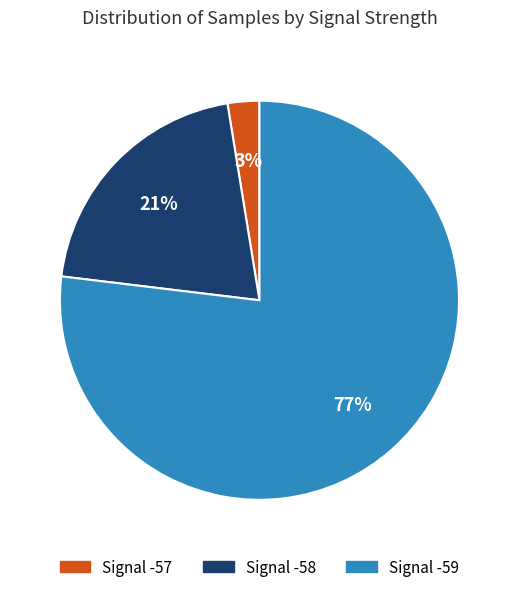

Is there a majority slice in this chart?

Yes